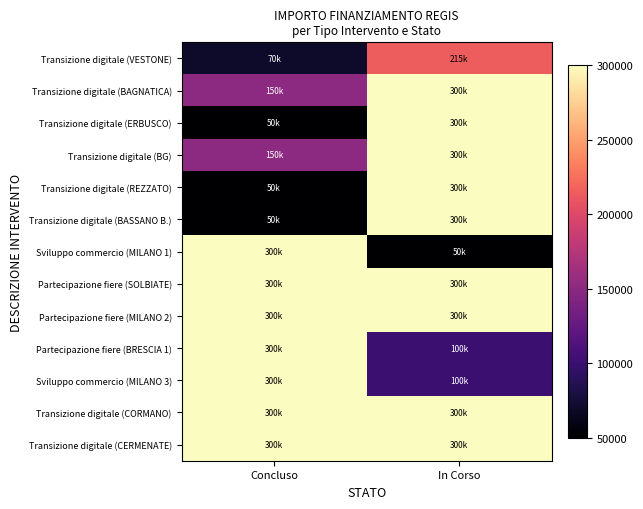

Which label corresponds to the largest value in the chart?

In Corso